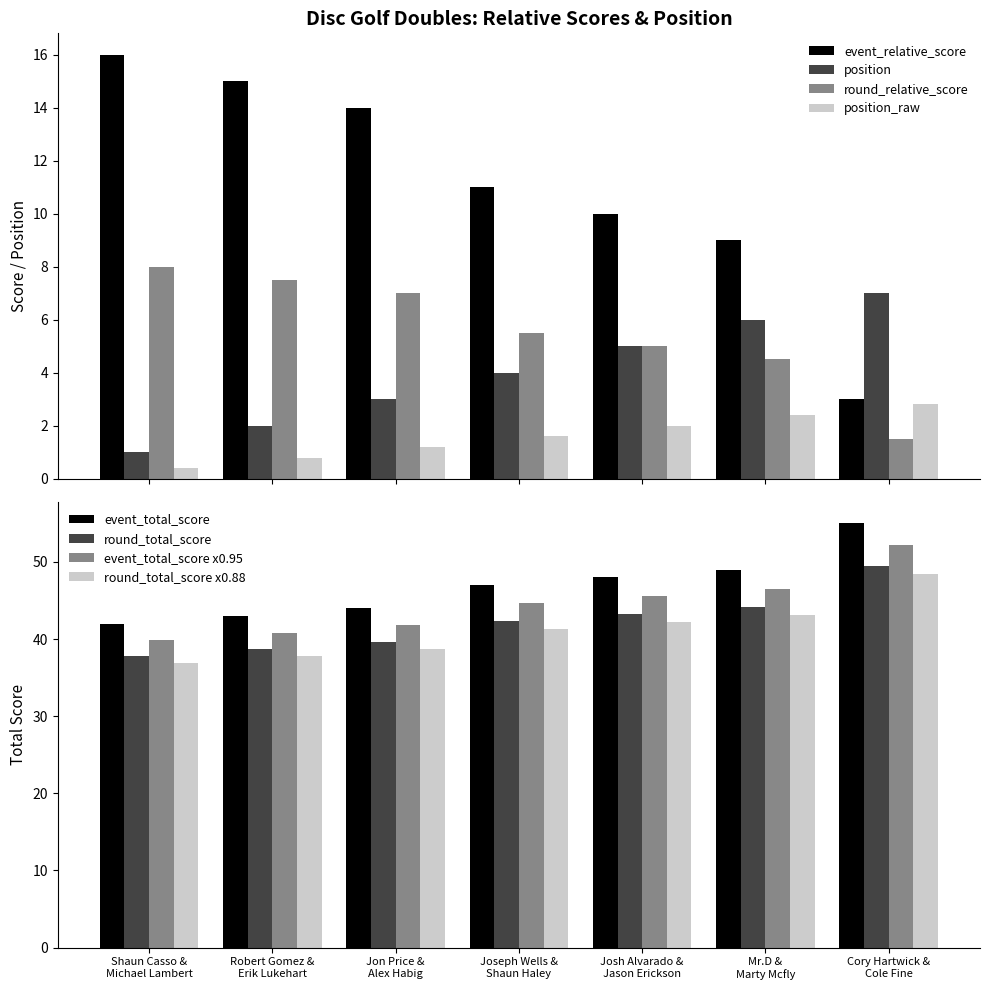

What is the difference between the maximum and minimum values in the round_relative_score series?

6.5